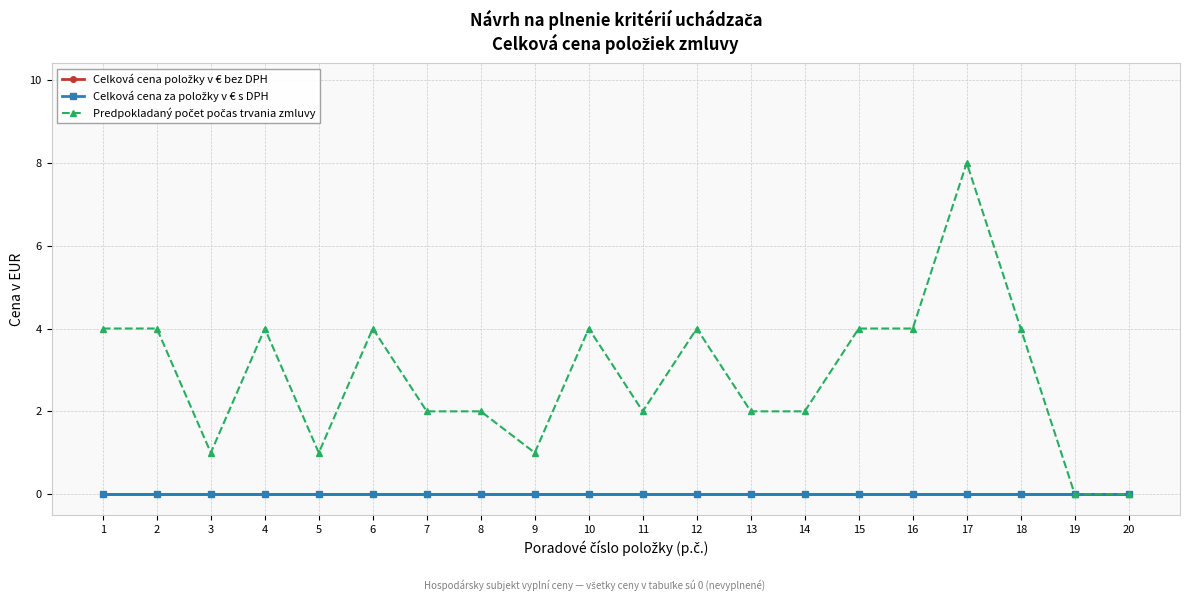

True or false: Predpokladaný počet počas trvania zmluvy and Celková cena za položky v € s DPH intersect in this chart.

False